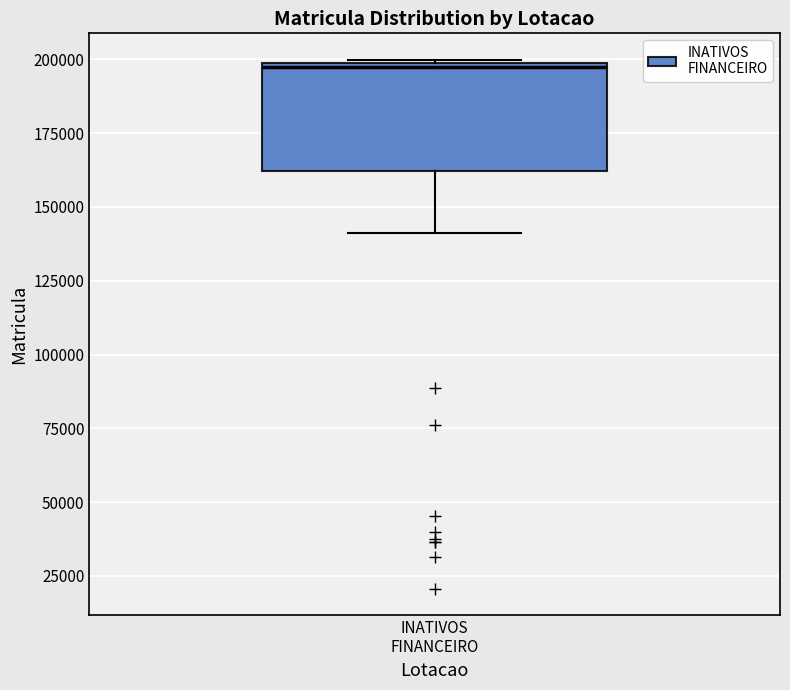

Where does the lower whisker of the box for INATIVOS FINANCEIRO end on the y-axis? The values are not printed on the chart, so give them approximately, as read against the axis.

140000